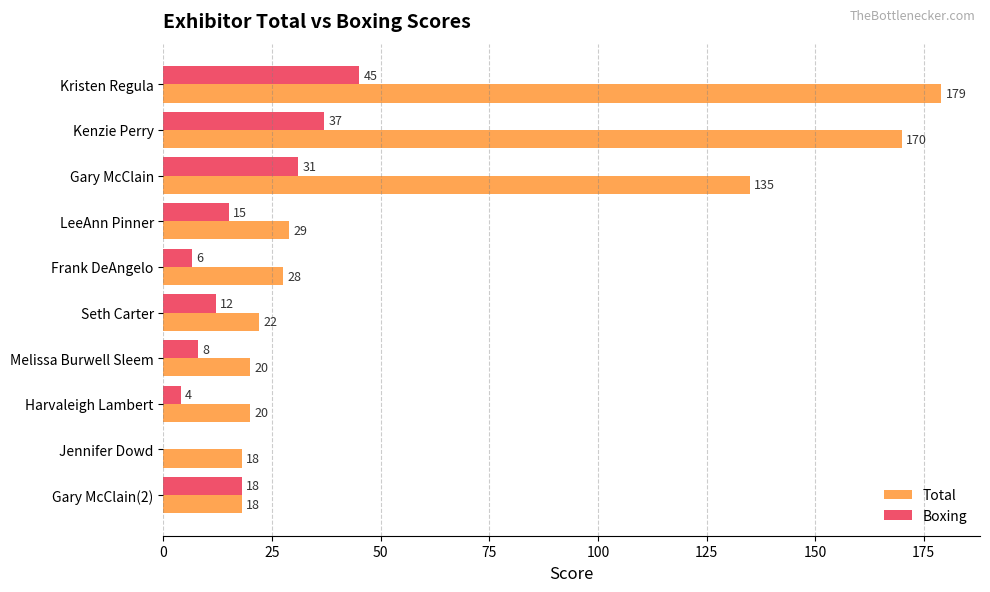

What is the maximum value shown in the chart?

179.0